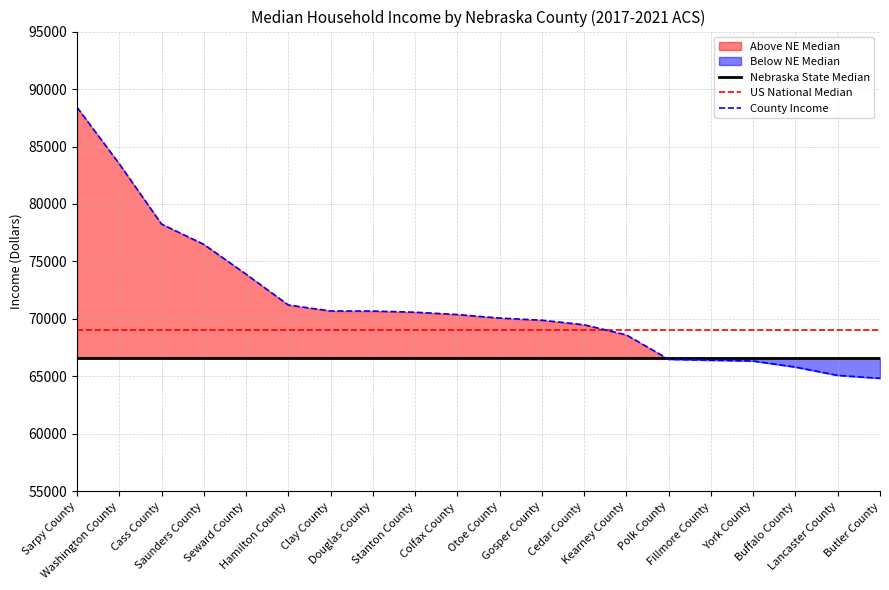

Reading left to right, transcribe all the data shown in this chart.

Nebraska State Median: 66644	66644	66644	66644	66644	66644	66644	66644	66644	66644	66644	66644	66644	66644	66644	66644	66644	66644	66644	66644
US National Median: 69021	69021	69021	69021	69021	69021	69021	69021	69021	69021	69021	69021	69021	69021	69021	69021	69021	69021	69021	69021
County Income: 88408	83491	78251	76485	73892	71211	70690	70683	70583	70381	70072	69886	69490	68606	66486	66410	66337	65810	65086	64837